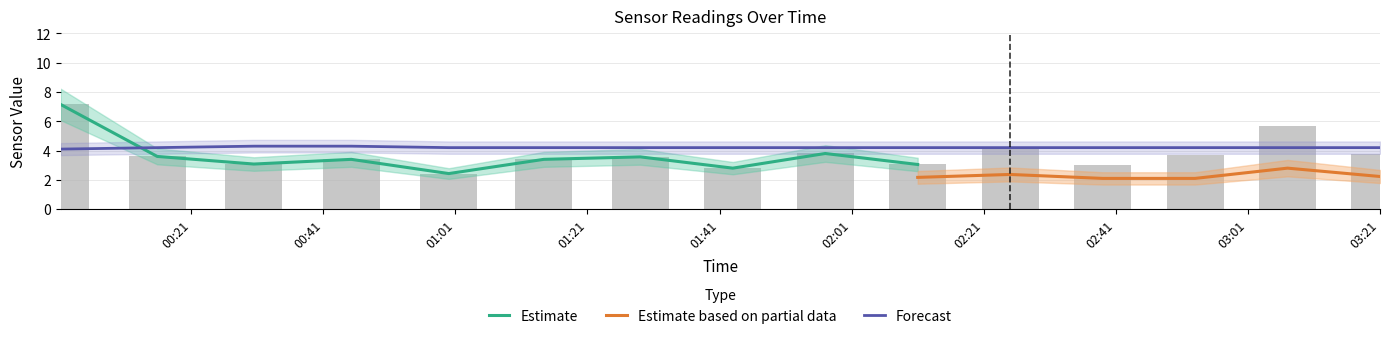

What is the maximum value for Forecast?

4.3